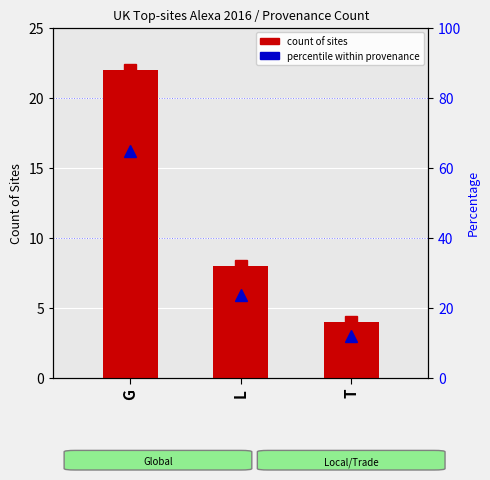

What is the difference between the count of sites values at L and T?

4.0